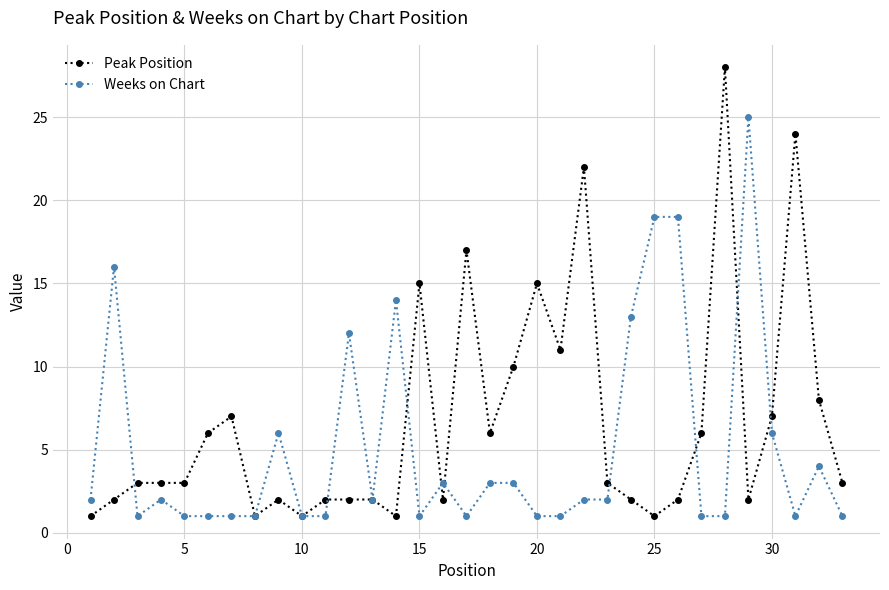

True or false: Weeks on Chart has more than 0 interior local peaks.

True